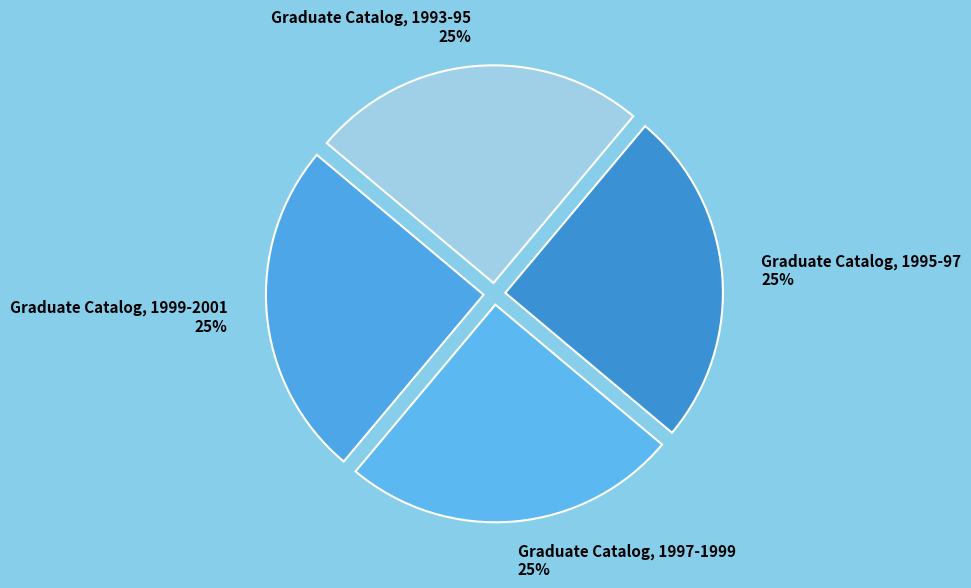

The Graduate Catalog, 1999-2001 slice represents 12% of the pie. True or false?

False